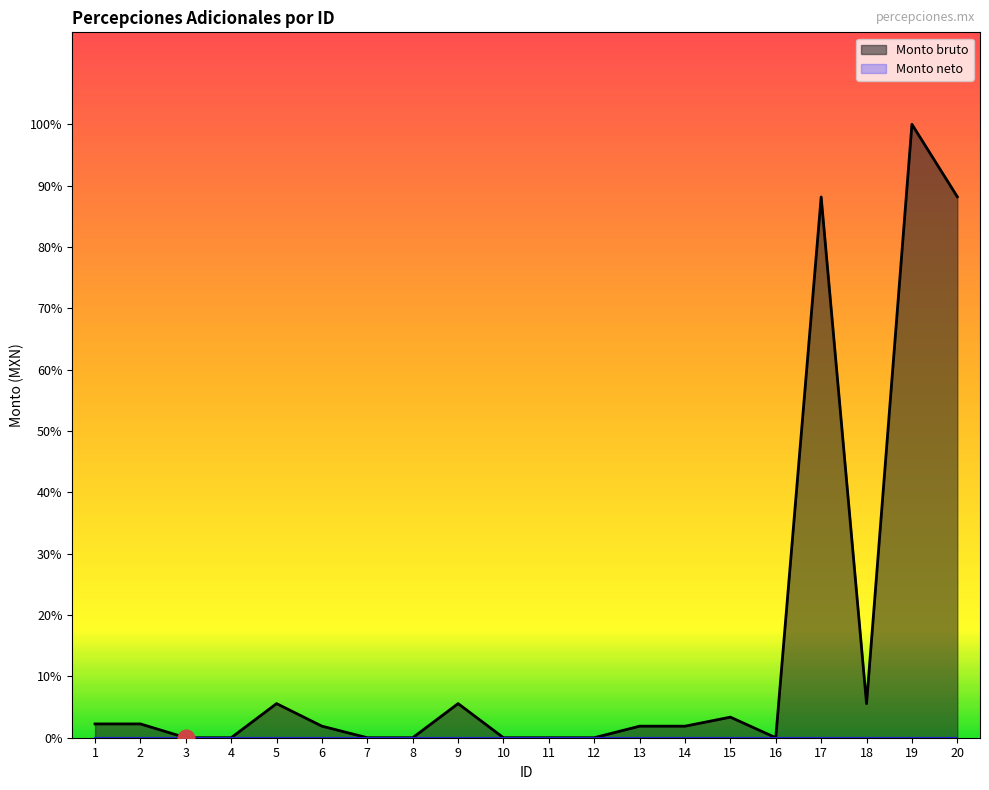

Between 3 and 15, which is larger?

15